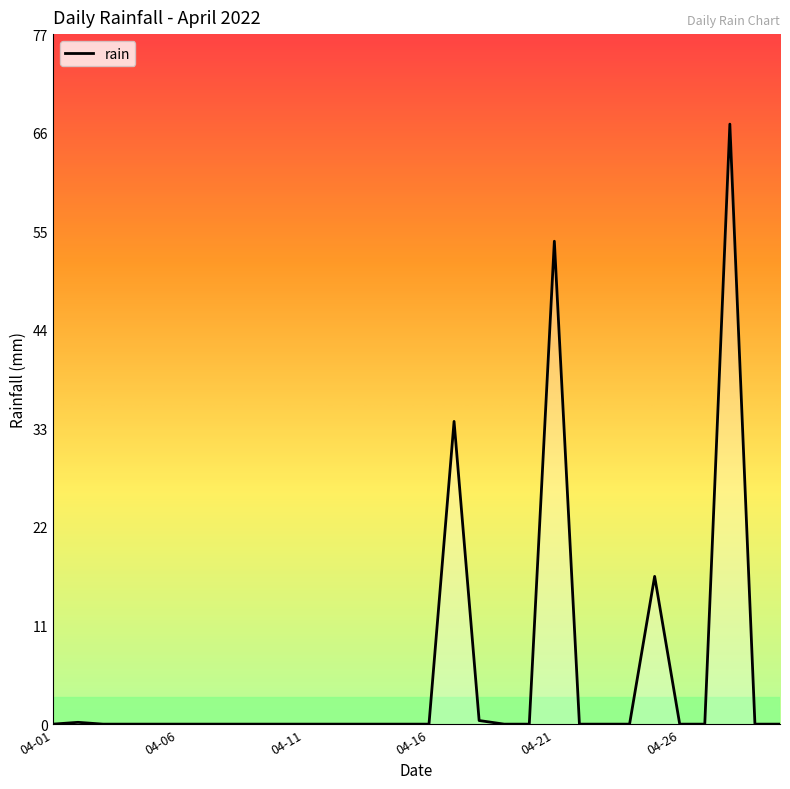

What is the difference between the maximum and minimum values?

66.6